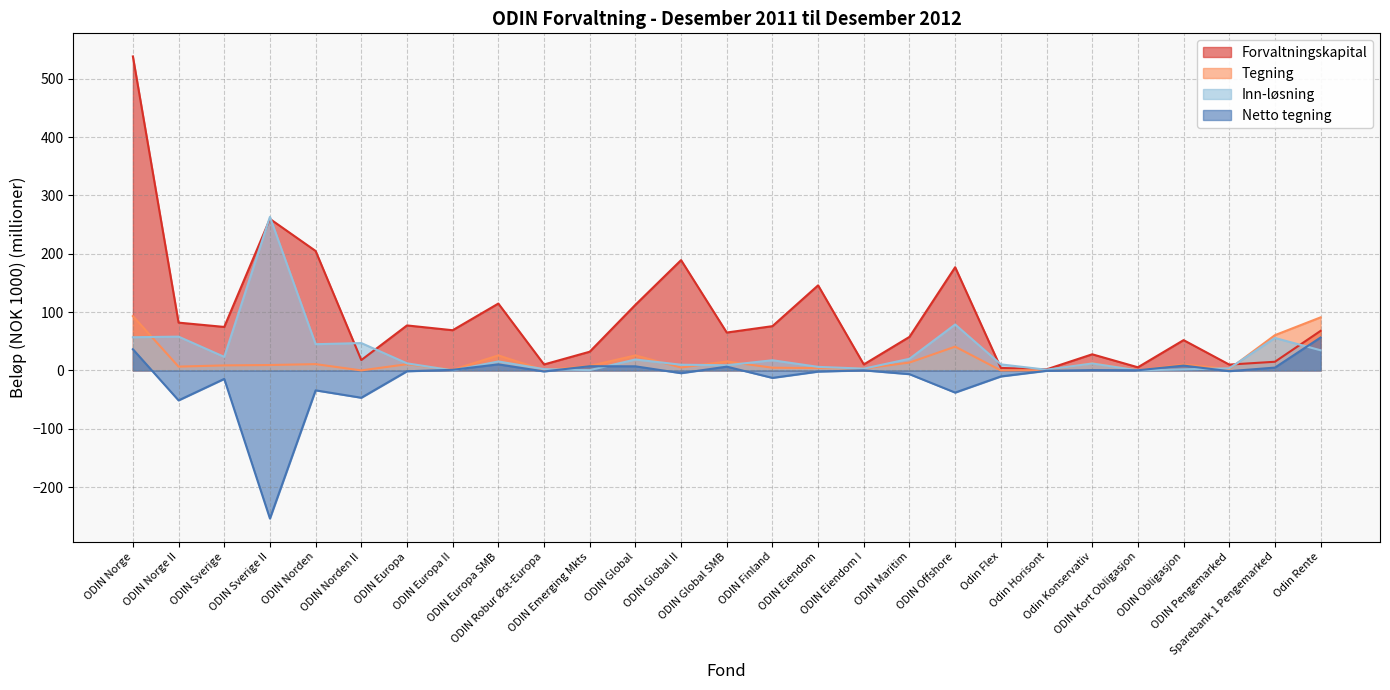

What is the difference between the second highest and second lowest values in the Netto tegning series?

87.7